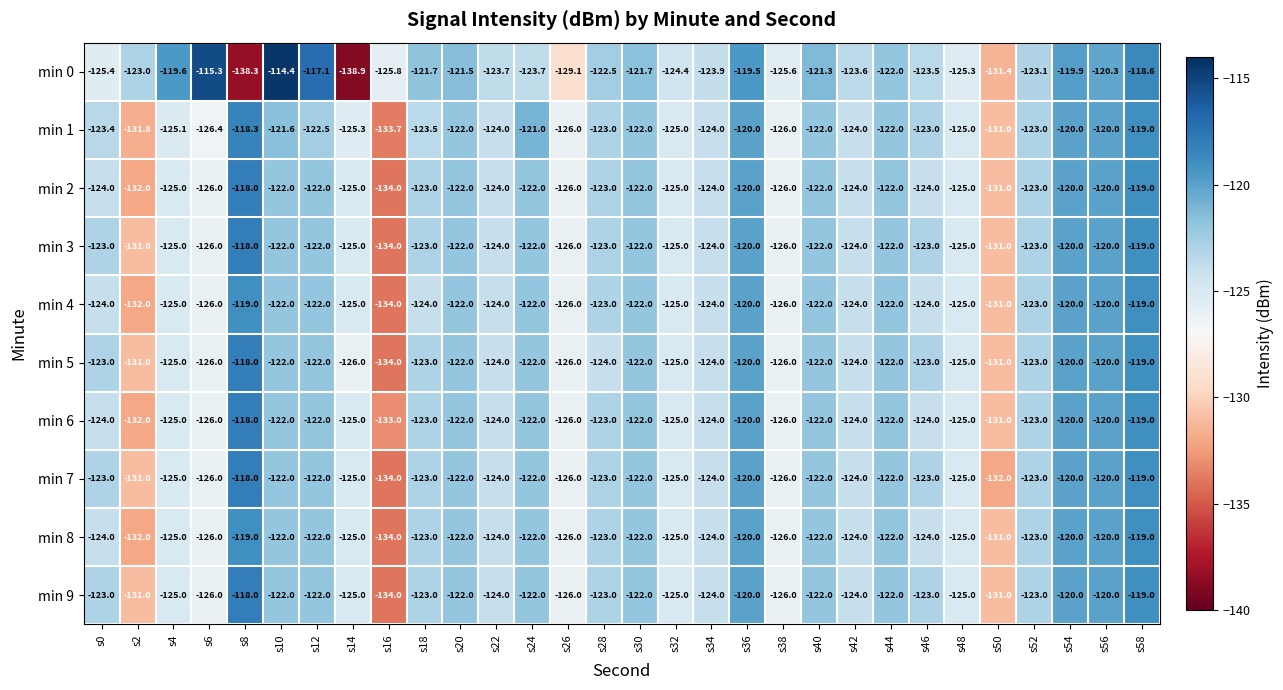

What is the smallest value displayed?

-138.9